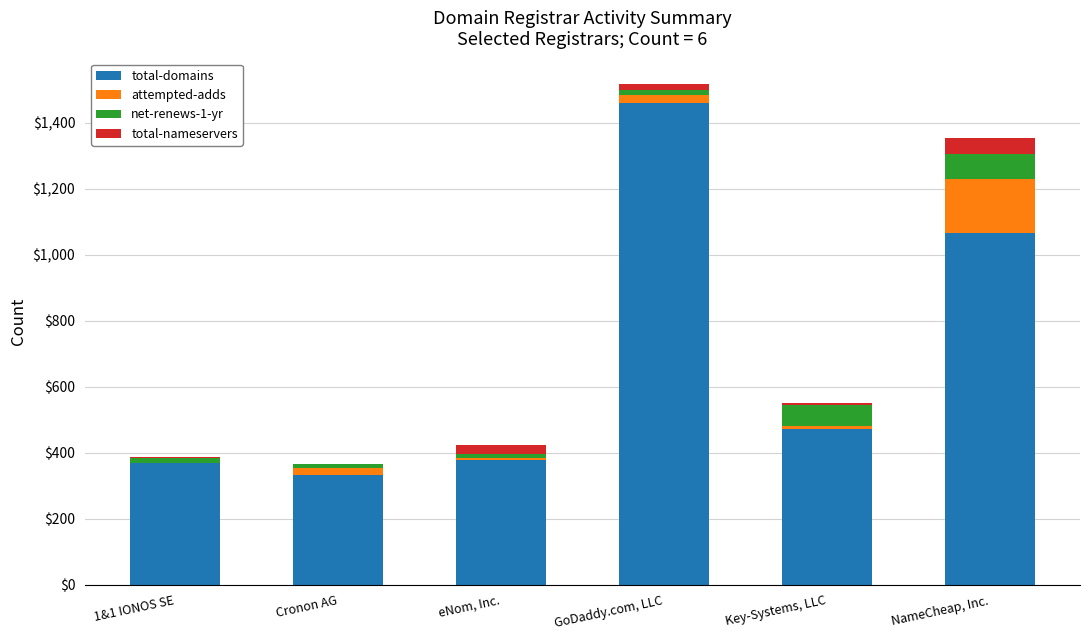

What is the total value across all series at NameCheap, Inc.?

1355